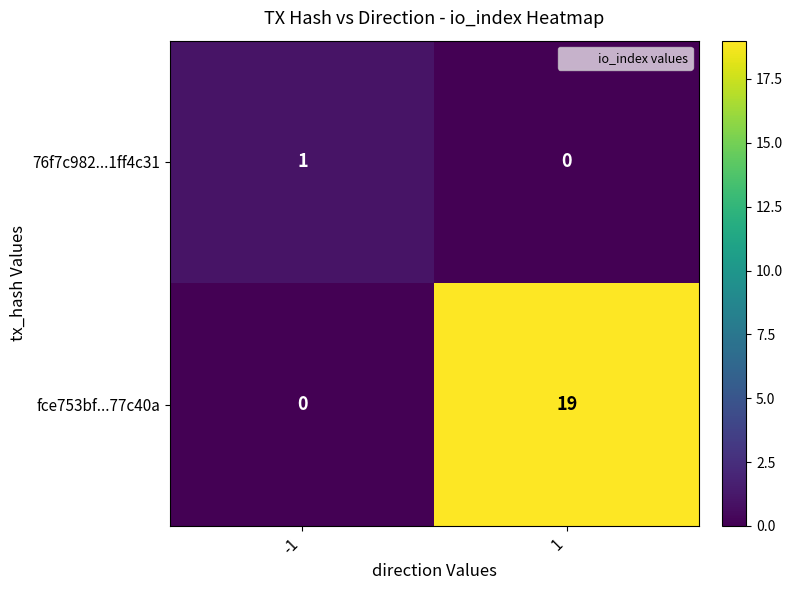

What is the total value across all series at -1?

1